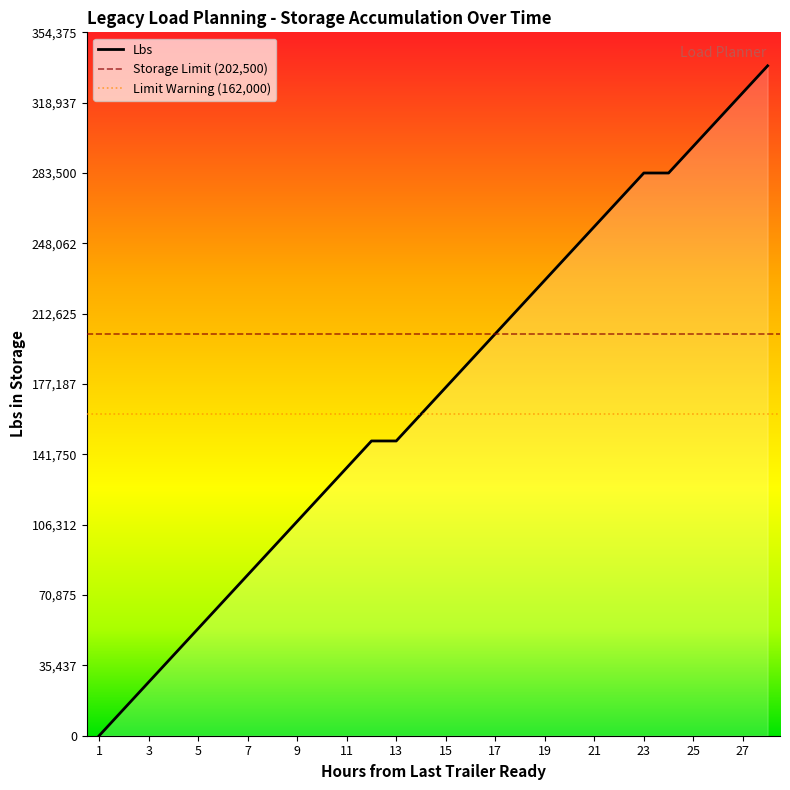

How many values are below 175500?

14